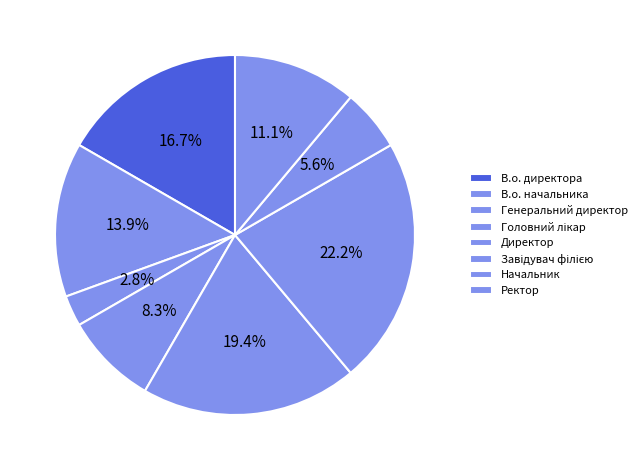

How many segments does this pie chart have?

8